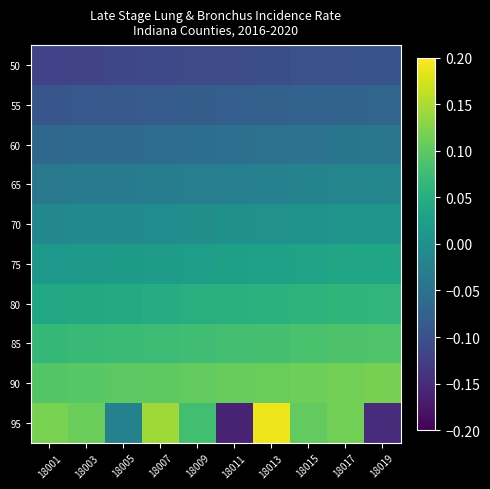

Count the number of data series in this chart.

10